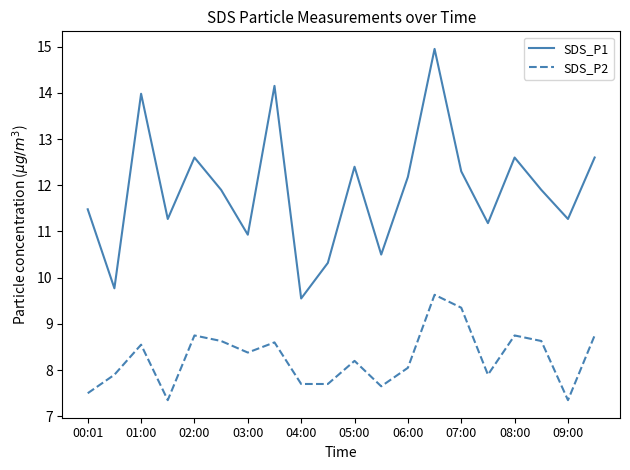

Rank the series by their average value, from lowest to highest.

SDS_P2, SDS_P1